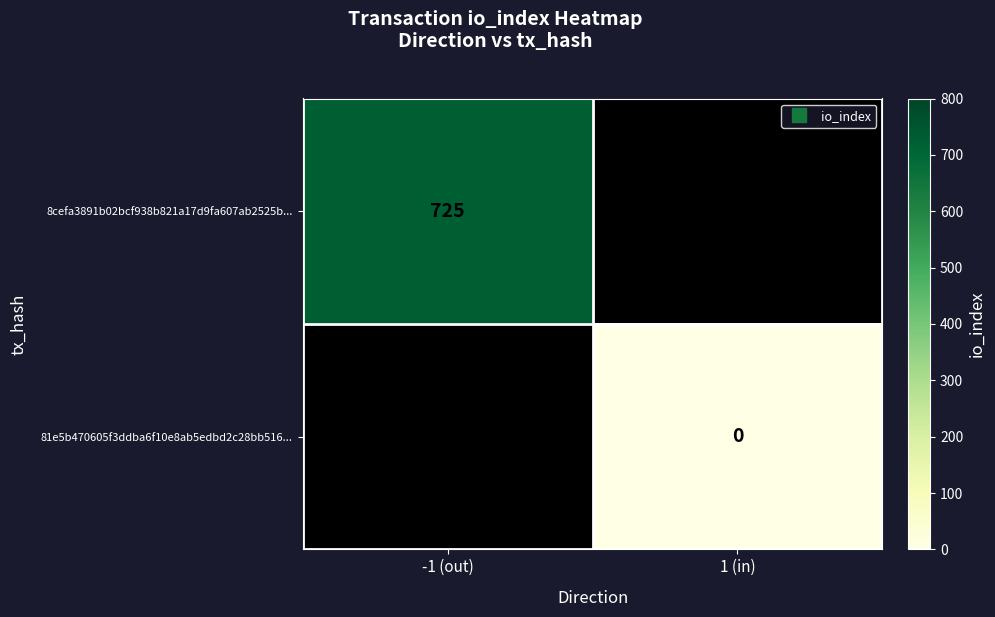

How many positive values does the 8cefa3891b02bcf938b821a17d9fa607ab2525b... series have?

1